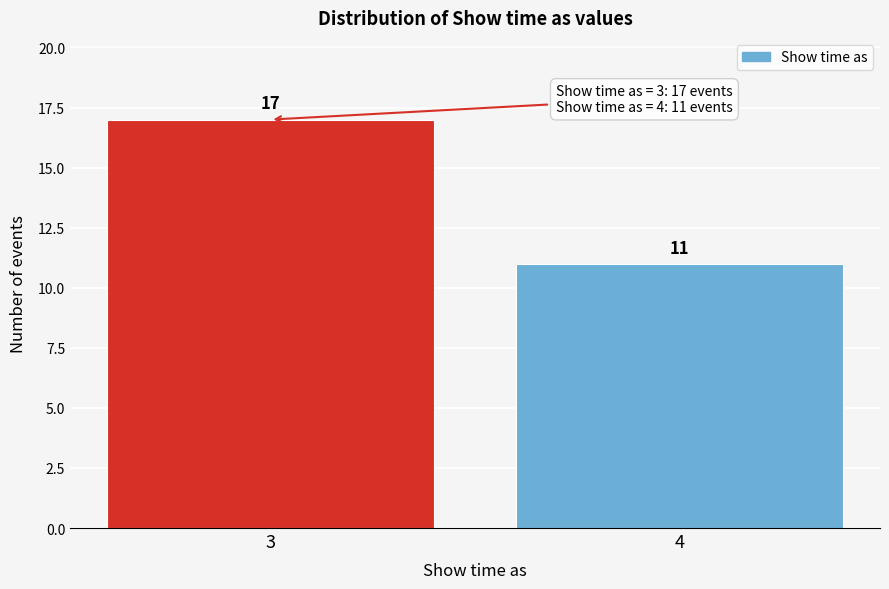

Reading left to right, transcribe all the data shown in this chart.

3=17	4=11